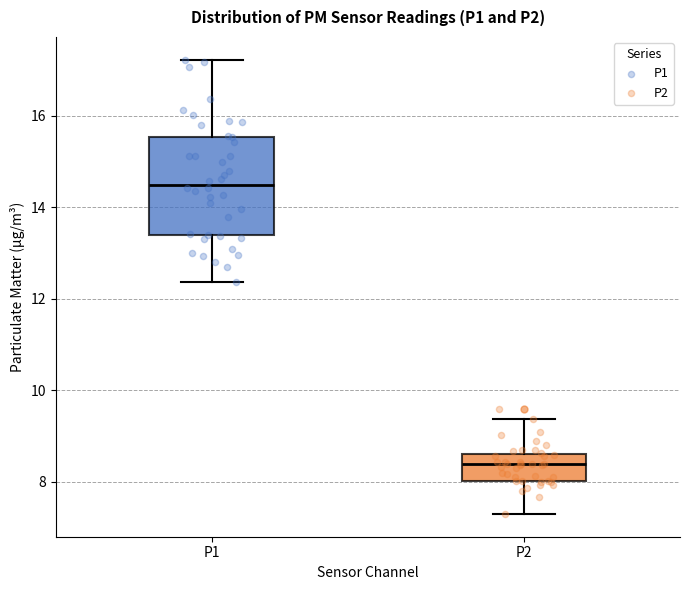

Reading left to right, read every box against the y-axis: the position of its median line, the range the box covers, and the ends of its whiskers. The values are not printed on the chart, so give them approximately, as read against the axis.

P1: median 14.6, box 13.4 to 15.6, whiskers 12.4 to 17.2
P2: median 8.4, box 8.0 to 8.6, whiskers 7.4 to 9.4